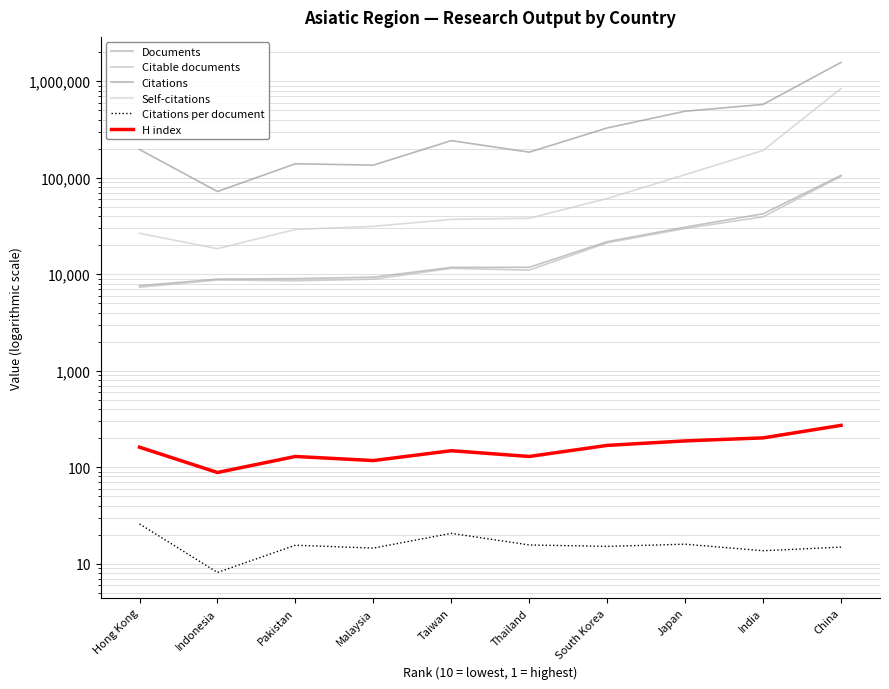

What is the average value of the Citations series?

392537.6